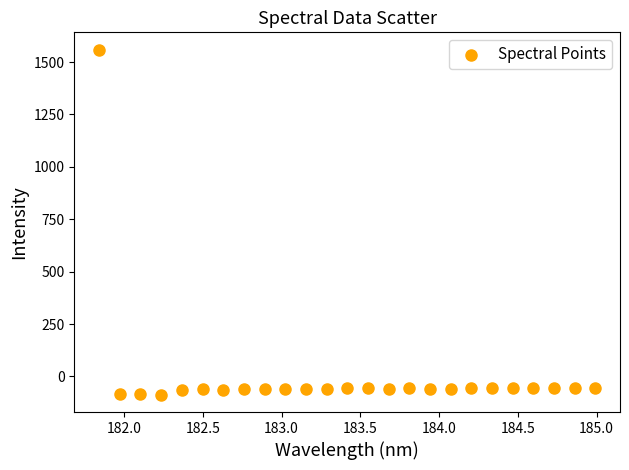

What is the range of X values (max minus min)?

3.1